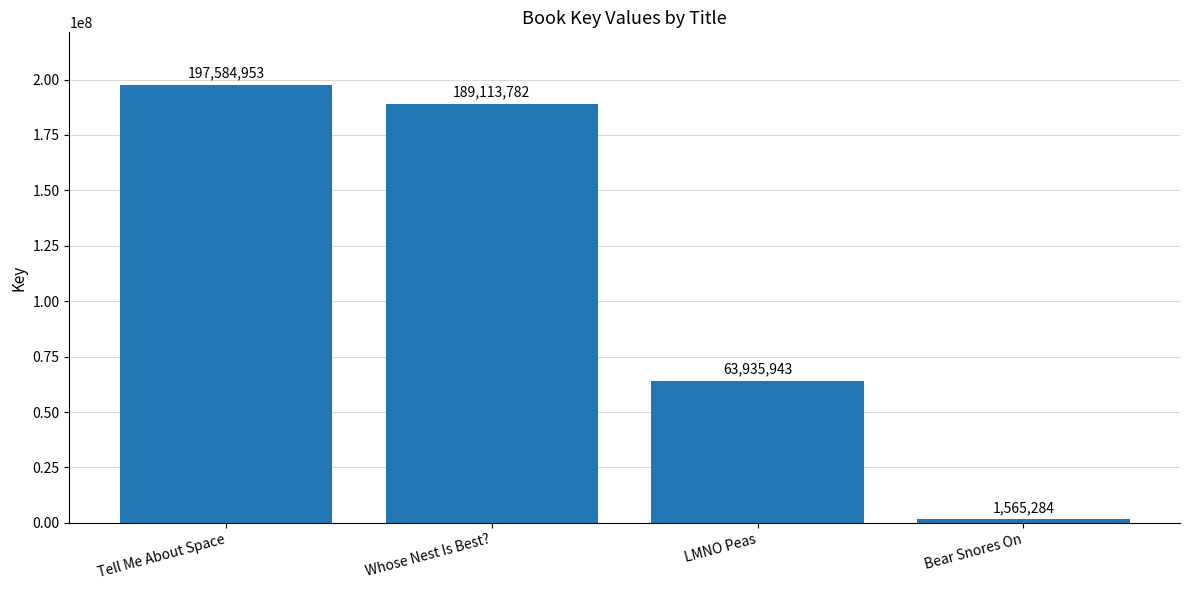

What is the smallest value displayed?

1565284